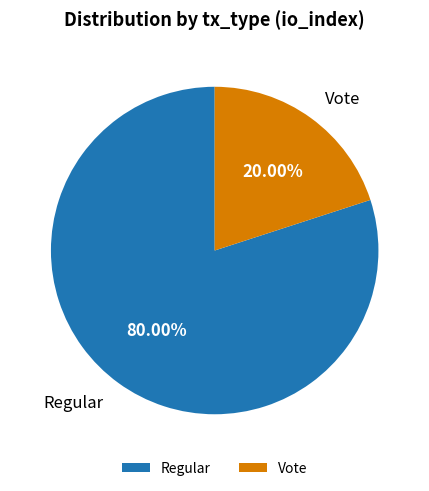

Approximately how many times larger is the value at Regular compared to Vote?

4.0